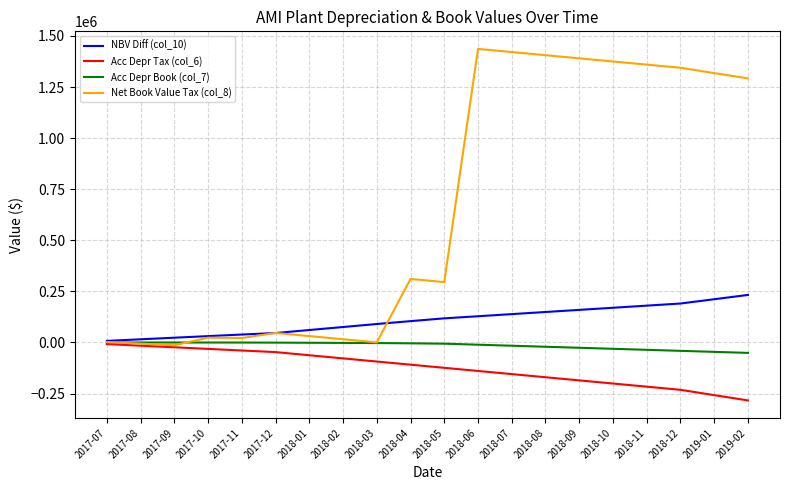

How many lines are shown in the chart?

4